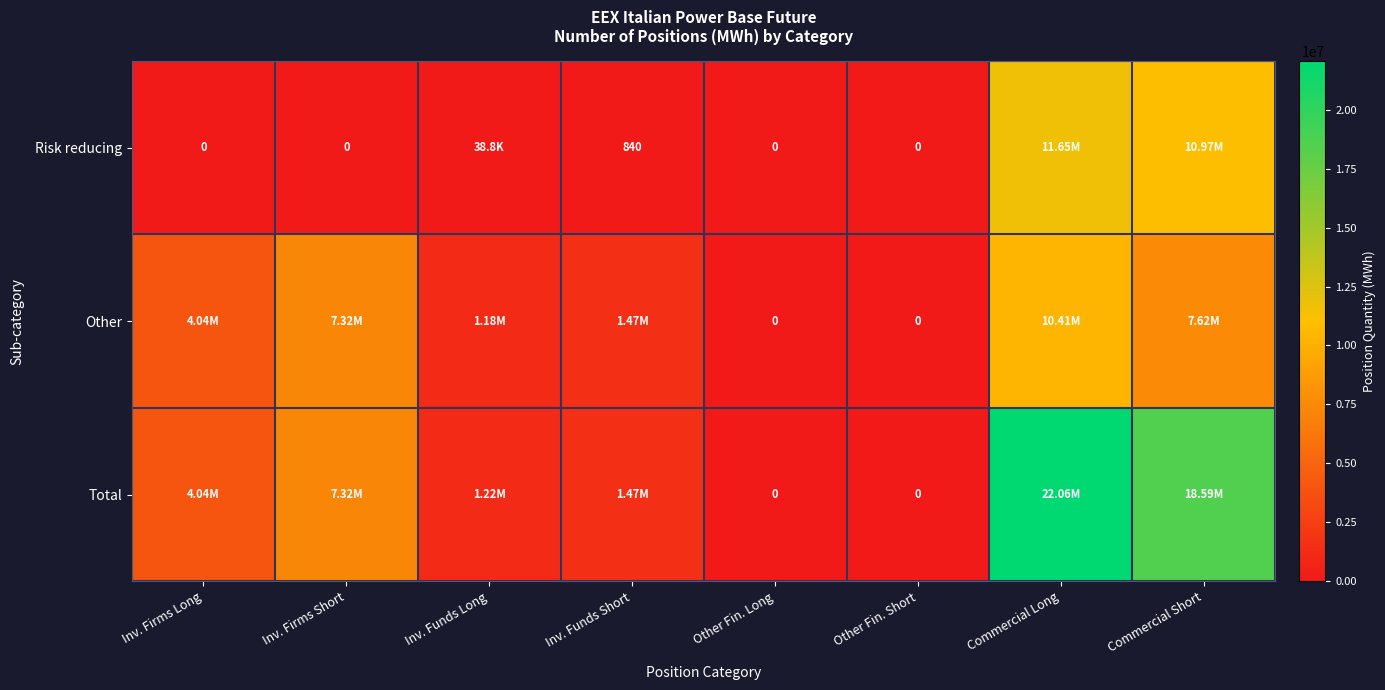

List the labels in order of Total value, smallest first.

Other Fin. Long, Other Fin. Short, Inv. Funds Long, Inv. Funds Short, Inv. Firms Long, Inv. Firms Short, Commercial Short, Commercial Long